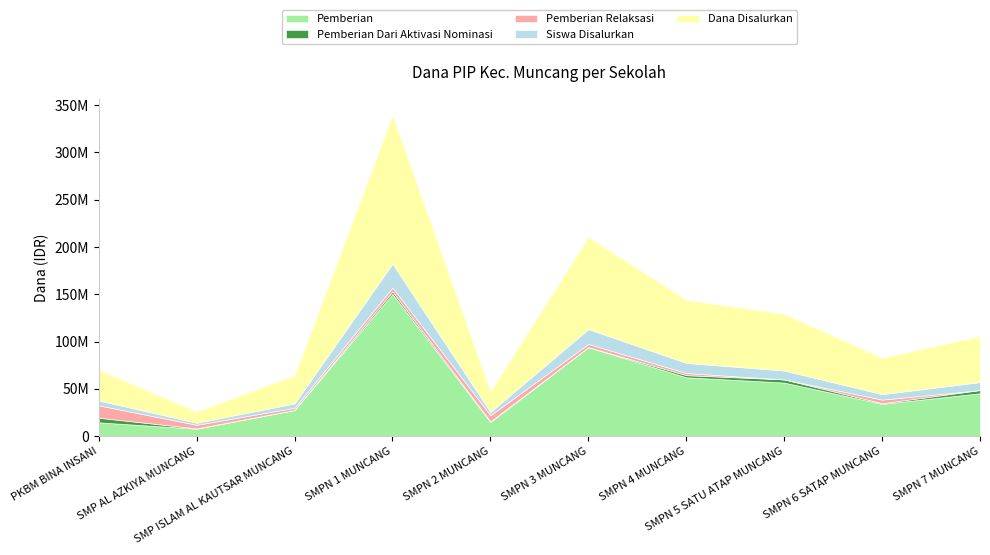

Reading left to right, list all the values displayed in this chart.

Pemberian: 14625000	7875000	27750000	150375000	15000000	94125000	62250000	56625000	34125000	45375000
Pemberian Dari Aktivasi Nominasi: 4875000	375000	0	2625000	750000	0	2250000	3375000	750000	3375000
Pemberian Relaksasi: 13125000	3750000	2250000	4125000	6375000	3375000	2250000	0	3750000	0
Siswa Disalurkan: 51	22	46	253	35	157	107	94	58	84
Dana Disalurkan: 32625000	12000000	30000000	157125000	22125000	97500000	66750000	60000000	38625000	48750000